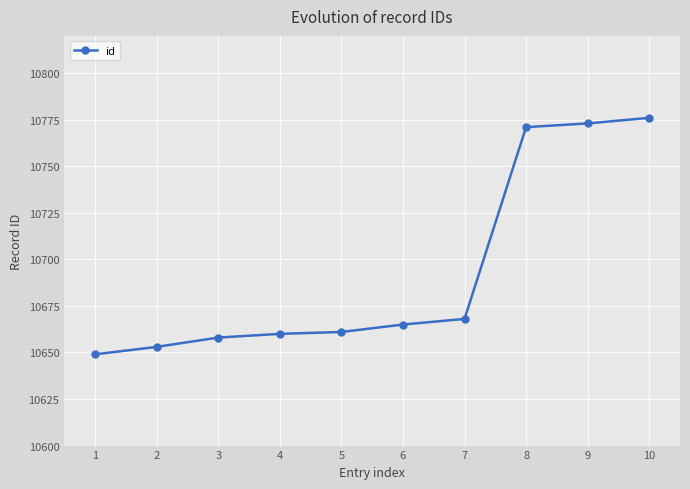

Count the number of data series in this chart.

1